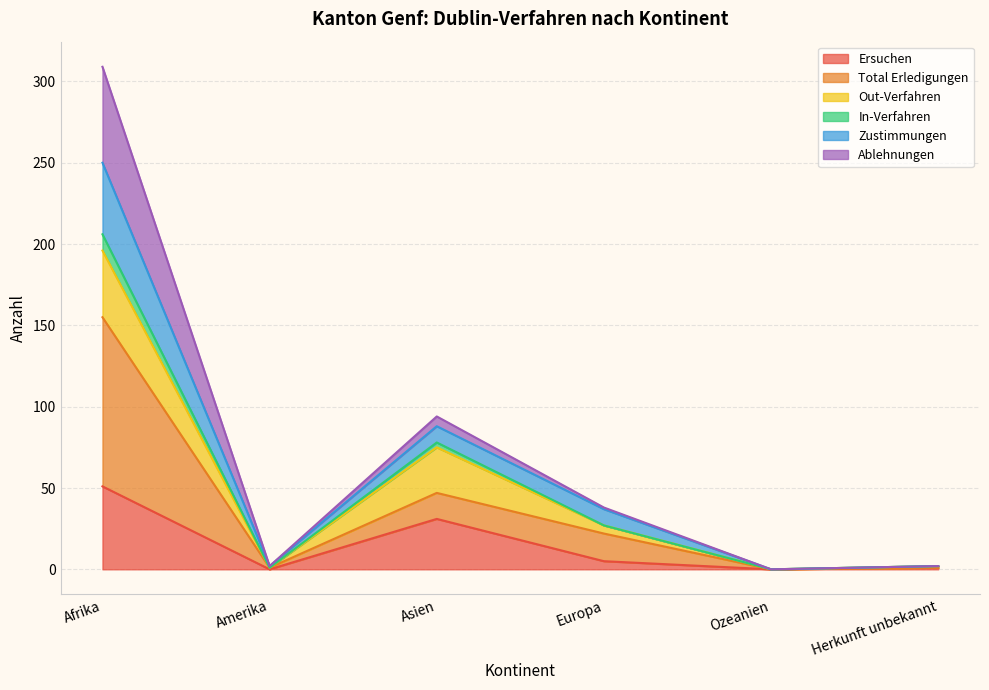

At which category does Ersuchen reach its first local peak?

Asien